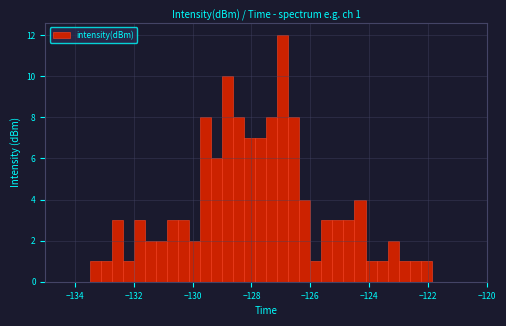

Around what value on the x-axis is the tallest bar? Give the approximate position of its centre, as read against the axis.

-127.0